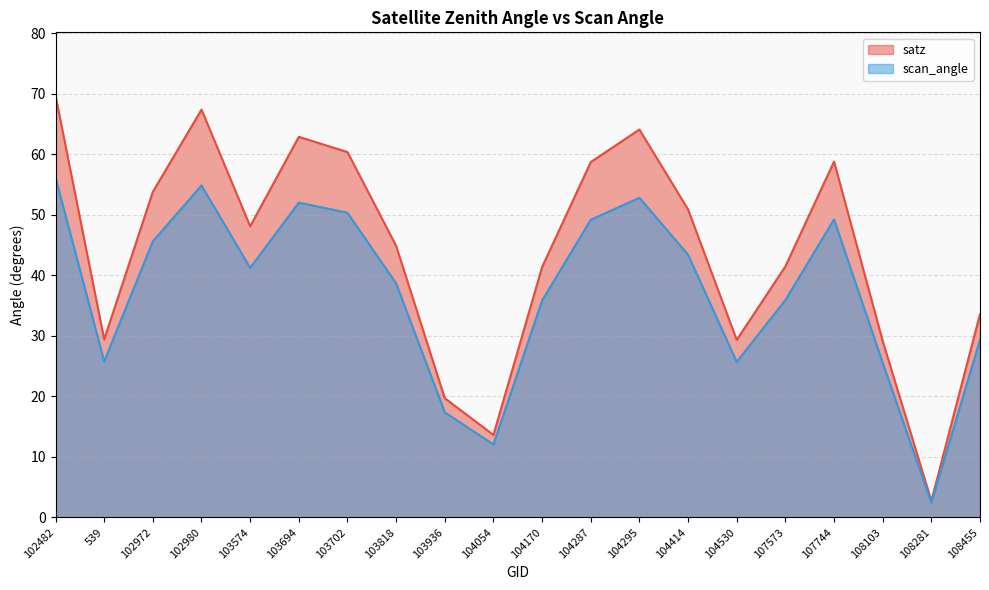

Where does the scan_angle series first go above 41?

102482